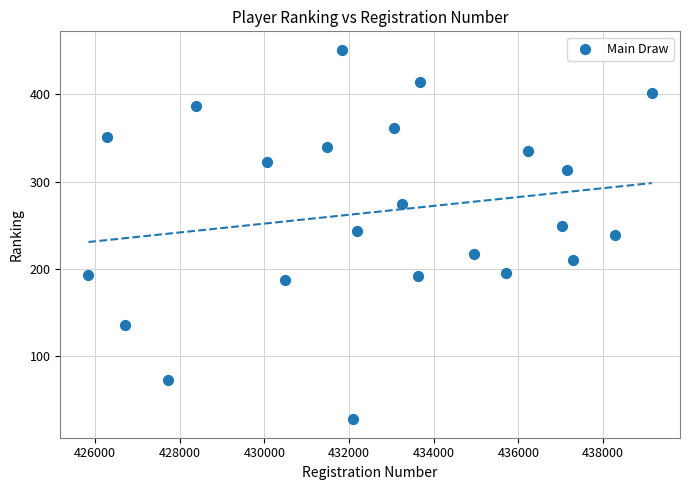

What is the range of Y values (max minus min)?

423